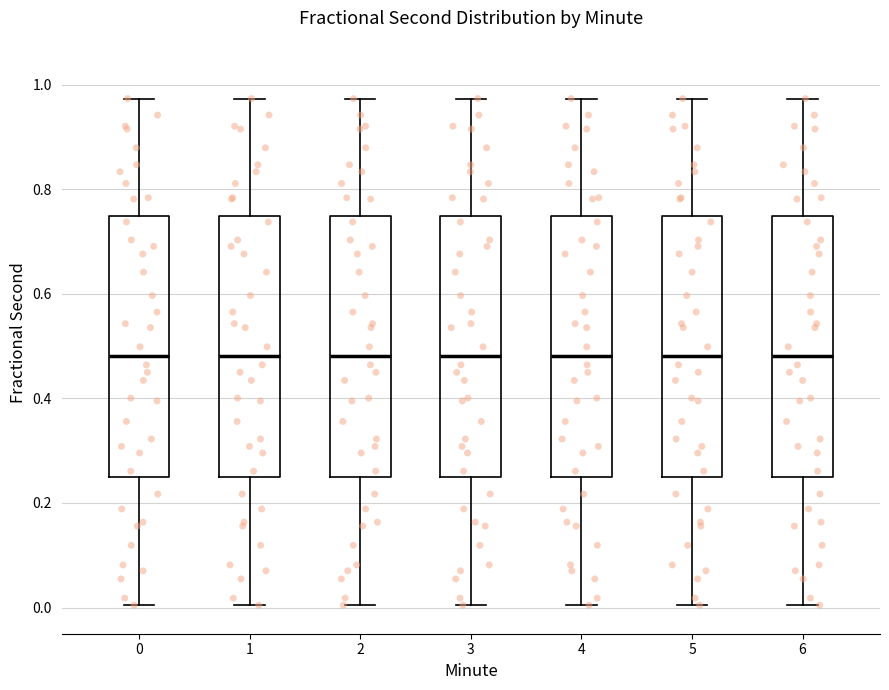

Reading left to right, transcribe this box plot: for each box, give where its median line is, the range the box spans, and where its two whiskers end, as read against the y-axis. The values are not printed on the chart, so give them approximately, as read against the axis.

0: median 0.48, box 0.24 to 0.74, whiskers 0.00 to 0.98
1: median 0.48, box 0.24 to 0.74, whiskers 0.00 to 0.98
2: median 0.48, box 0.24 to 0.74, whiskers 0.00 to 0.98
3: median 0.48, box 0.24 to 0.74, whiskers 0.00 to 0.98
4: median 0.48, box 0.24 to 0.74, whiskers 0.00 to 0.98
5: median 0.48, box 0.24 to 0.74, whiskers 0.00 to 0.98
6: median 0.48, box 0.24 to 0.74, whiskers 0.00 to 0.98